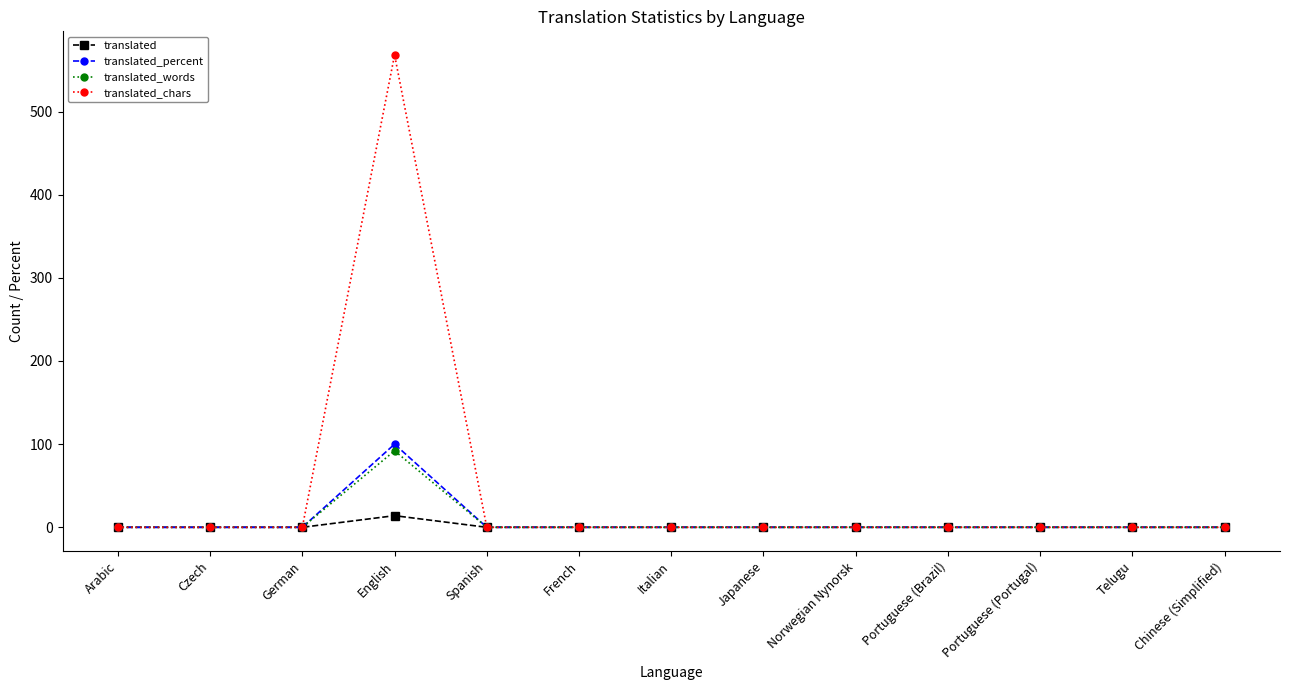

Does the chart have visible grid lines?

No